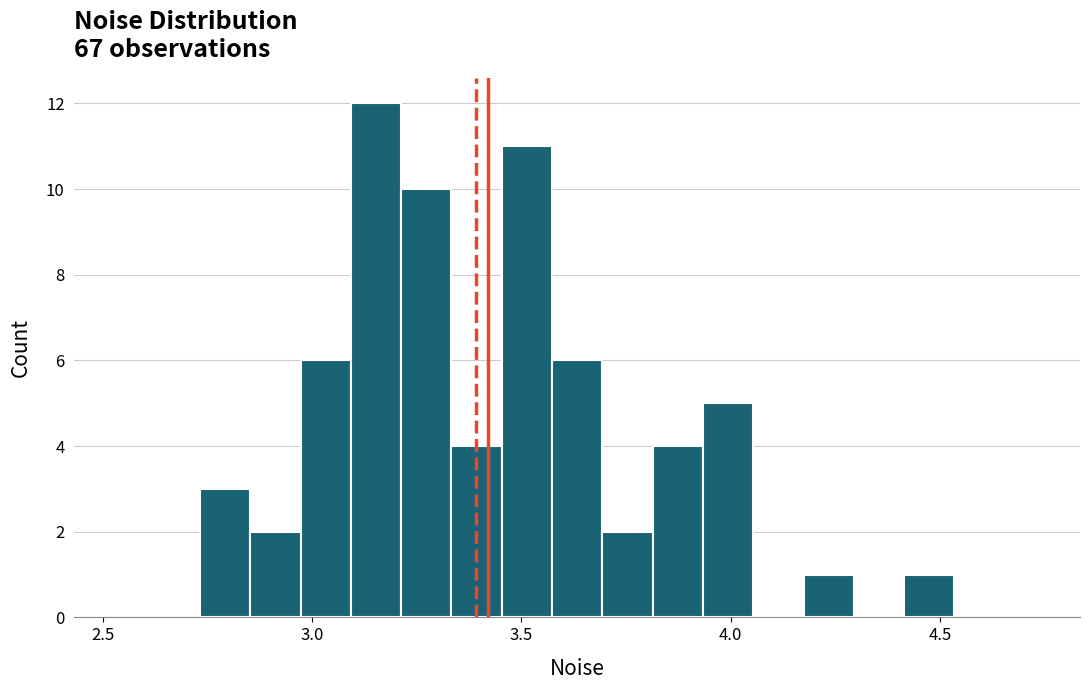

Read against the x-axis, roughly where is the centre of the tallest bar?

3.15